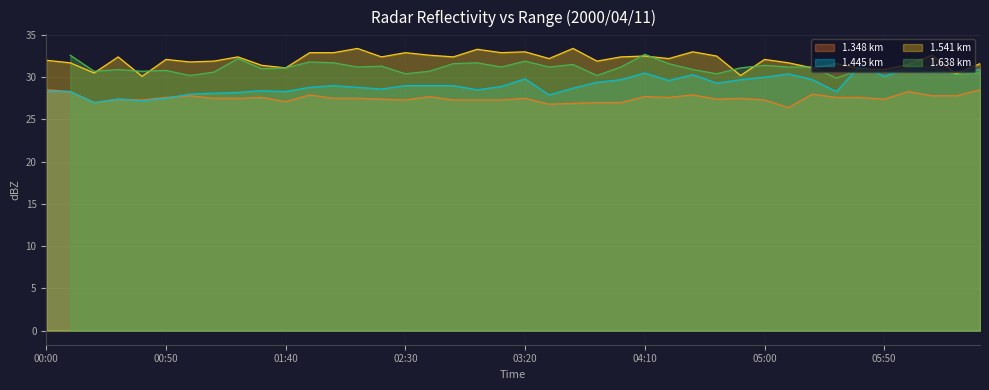

What is the minimum value for 1.541 km?

30.1